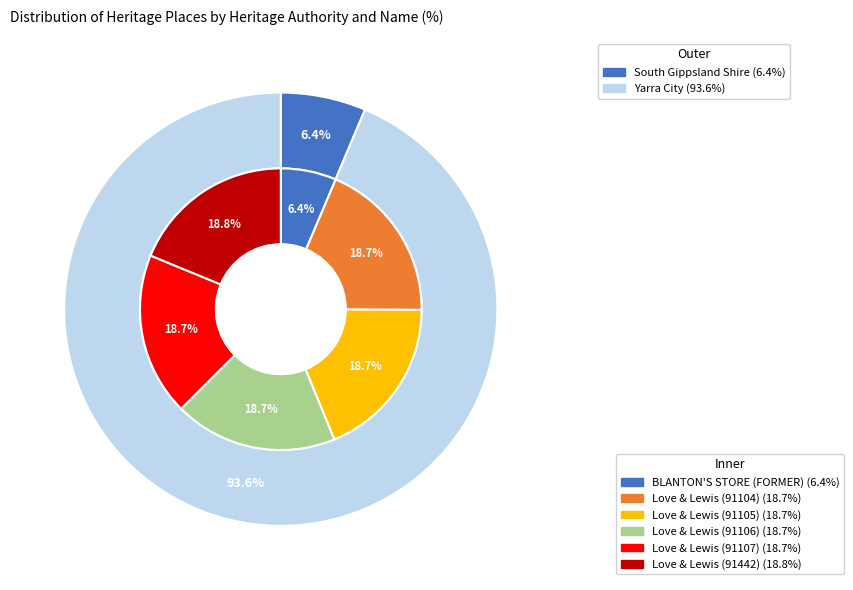

What percentage do BLANTON'S STORE (FORMER) and Love & Lewis (91442) together represent?

25.2%